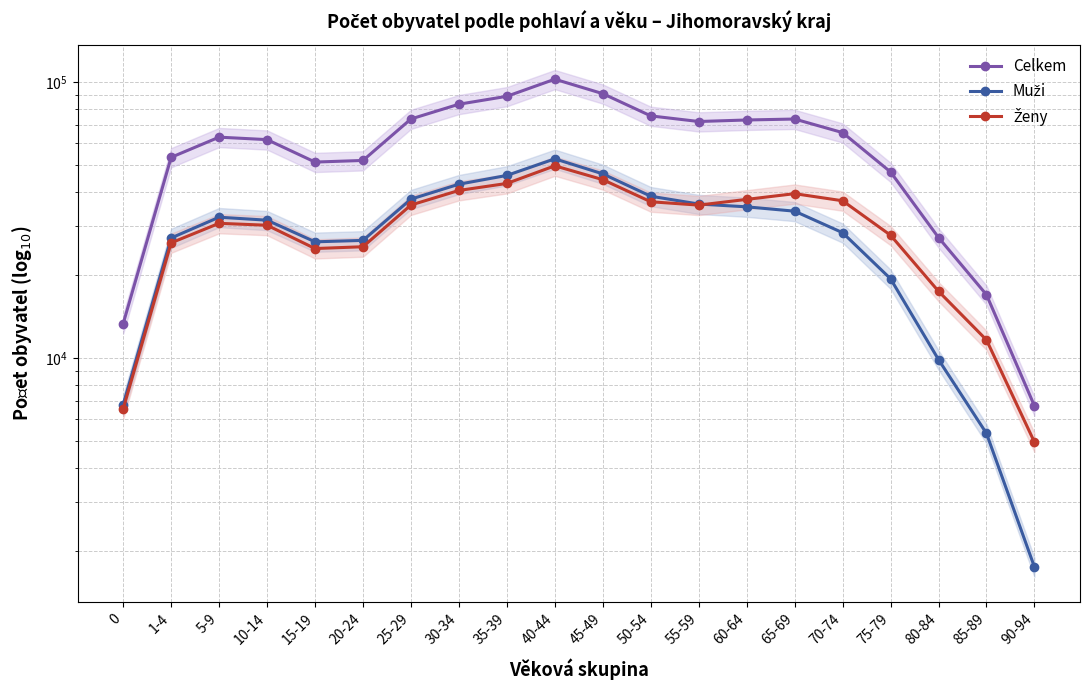

True or false: Ženy and Celkem cross at least once.

False